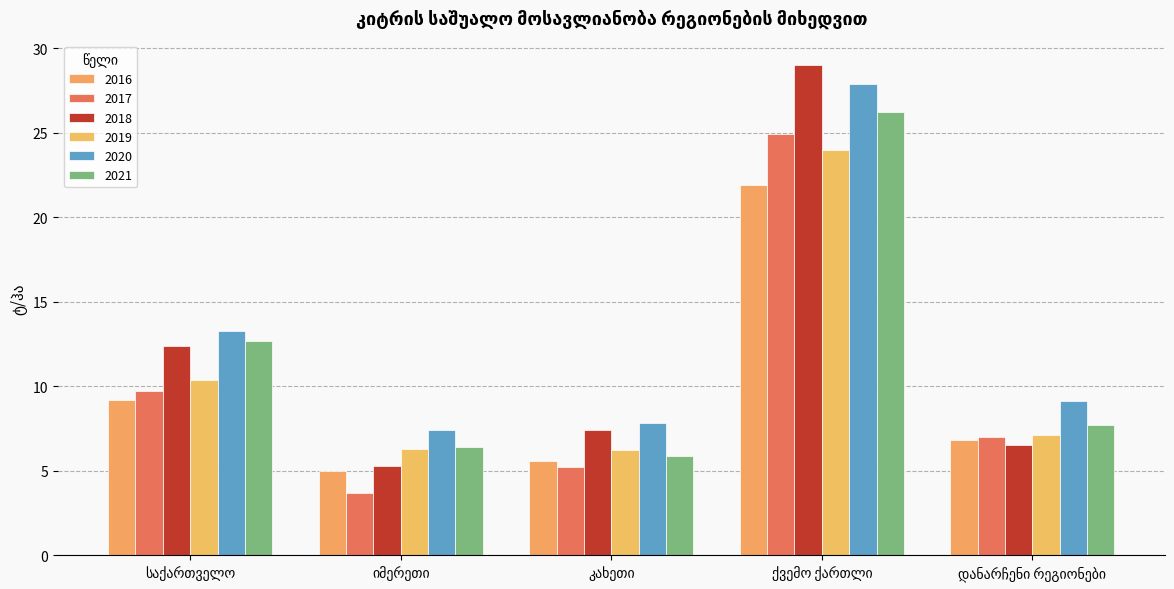

Reading left to right, extract all data points from this chart.

2016: 9.2	5.0	5.6	21.9	6.8
2017: 9.7	3.7	5.2	24.9	7.0
2018: 12.4	5.3	7.4	29.0	6.5
2019: 10.4	6.3	6.2	24.0	7.1
2020: 13.3	7.4	7.8	27.9	9.1
2021: 12.7	6.4	5.9	26.2	7.7